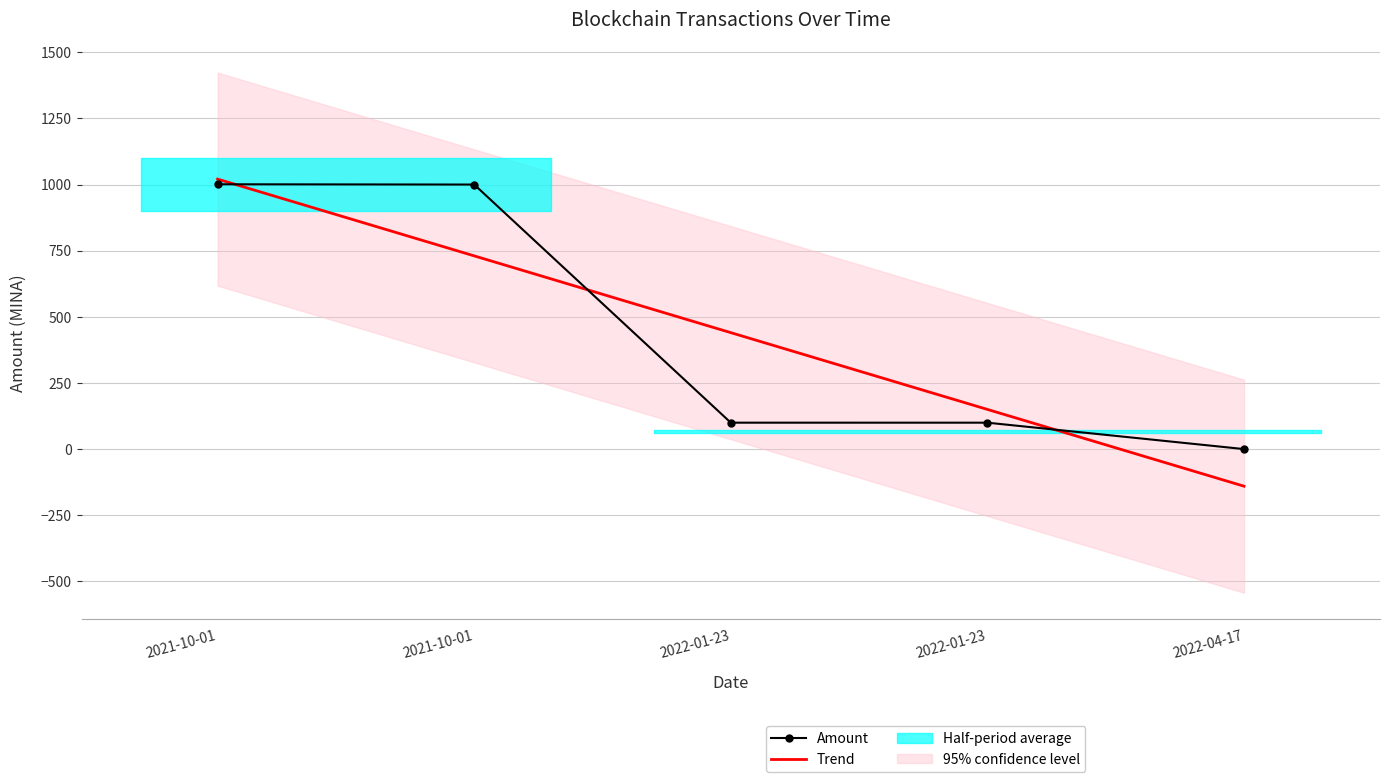

At which category is the sum across all series the highest?

2021-10-01